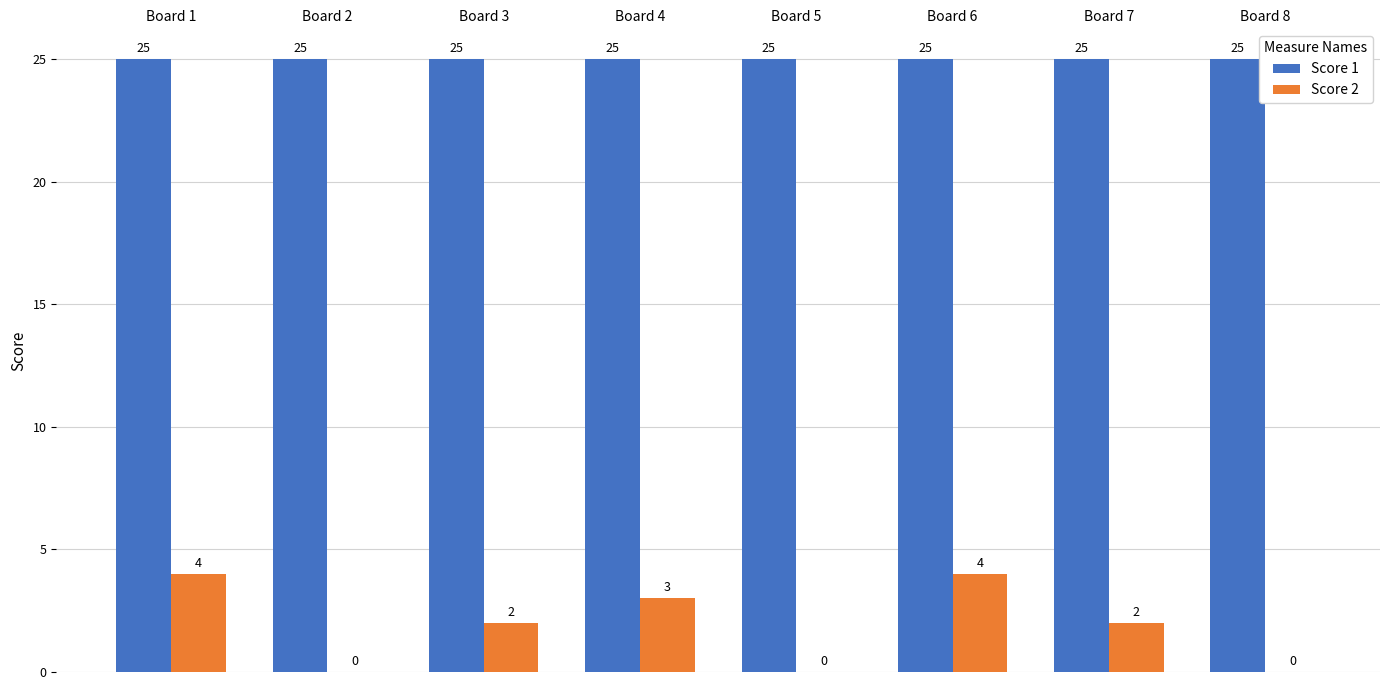

What is the maximum value for Score 1?

25